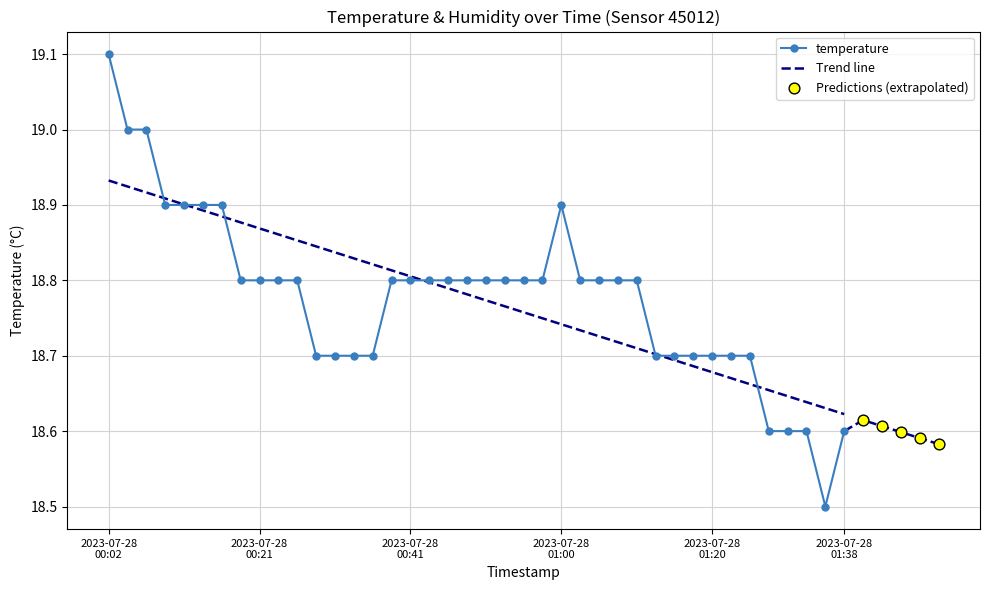

What is the ratio of the value at 2023-07-28T01:23:20 to the value at 2023-07-28T00:26:40?

1.0